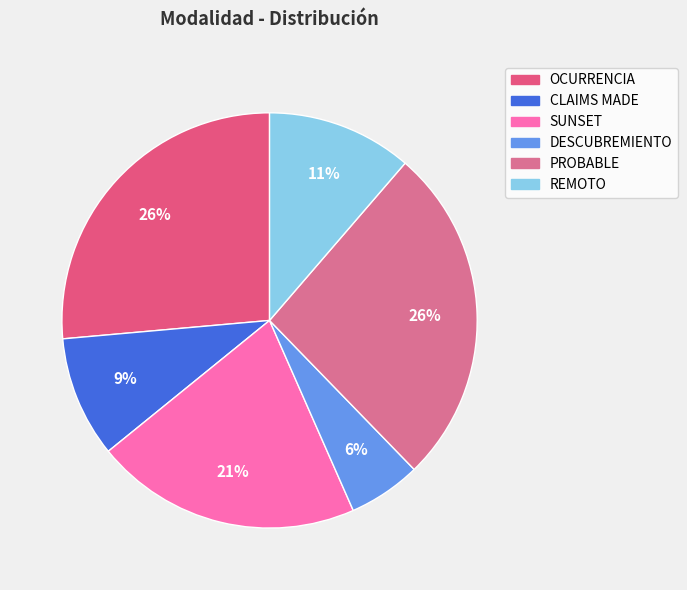

How many slices are in this pie chart?

6